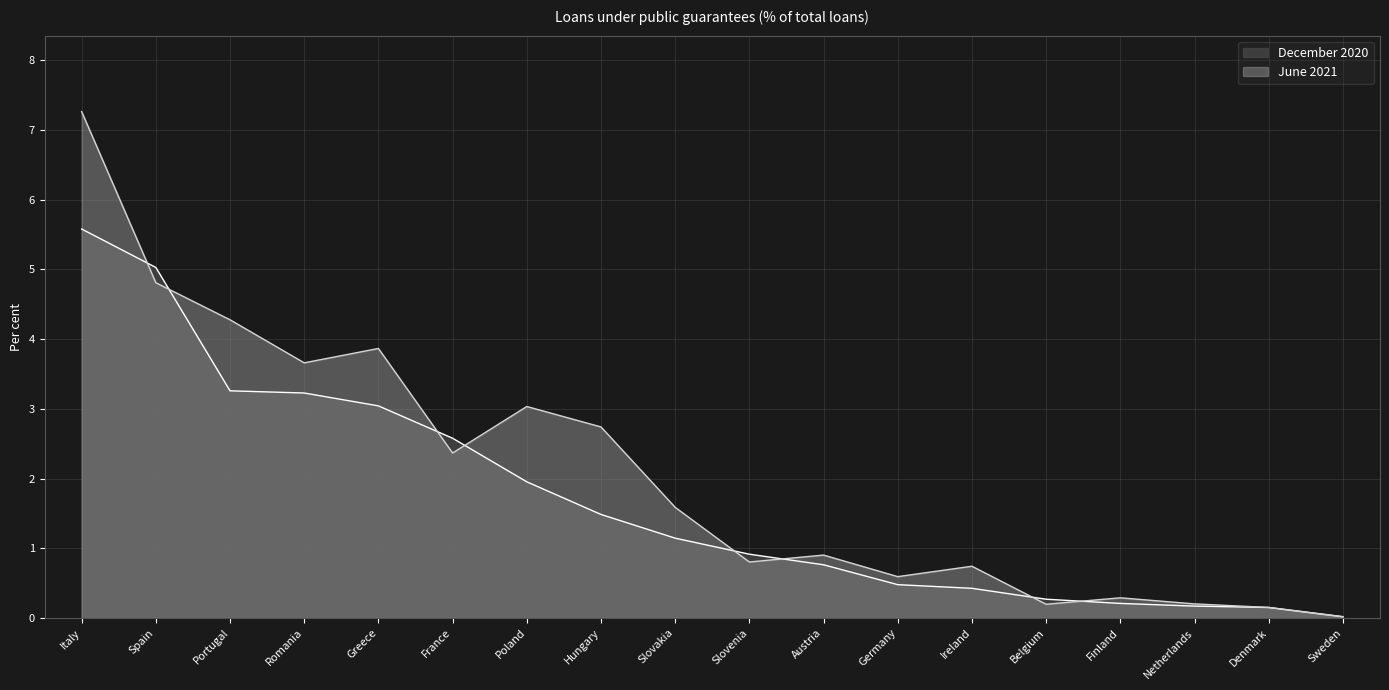

Is the value of June 2021 at Portugal greater than the value of December 2020 at Slovakia?

Yes